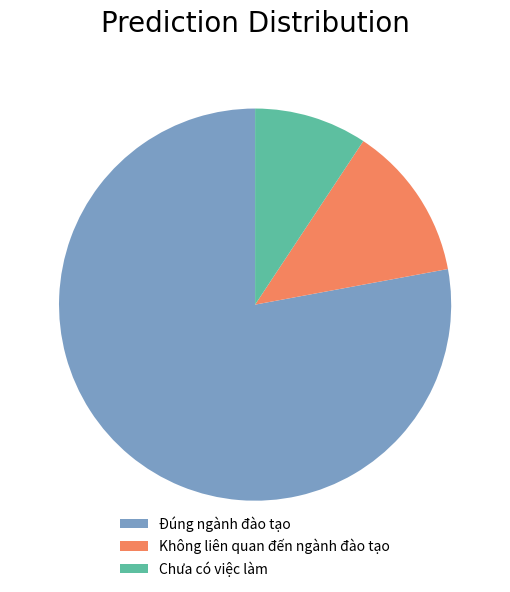

Which category has the biggest portion of the pie?

Đúng ngành đào tạo